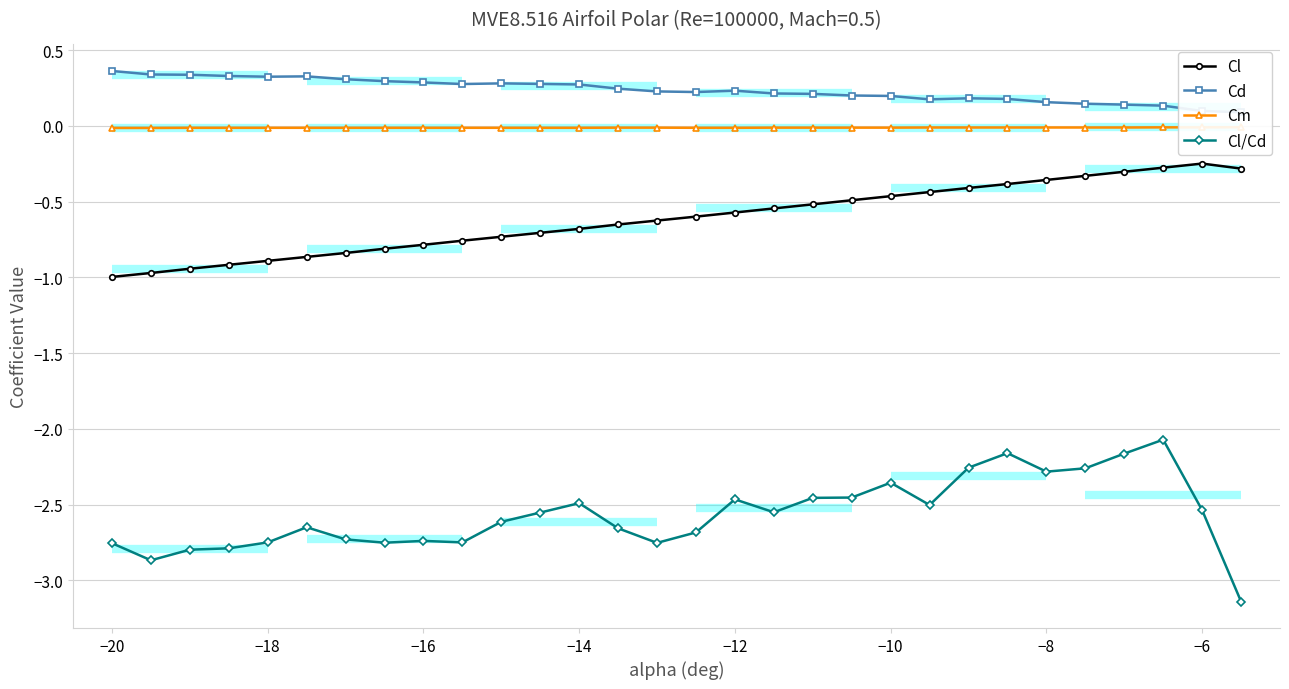

What is the minimum value for Cl?

-1.0